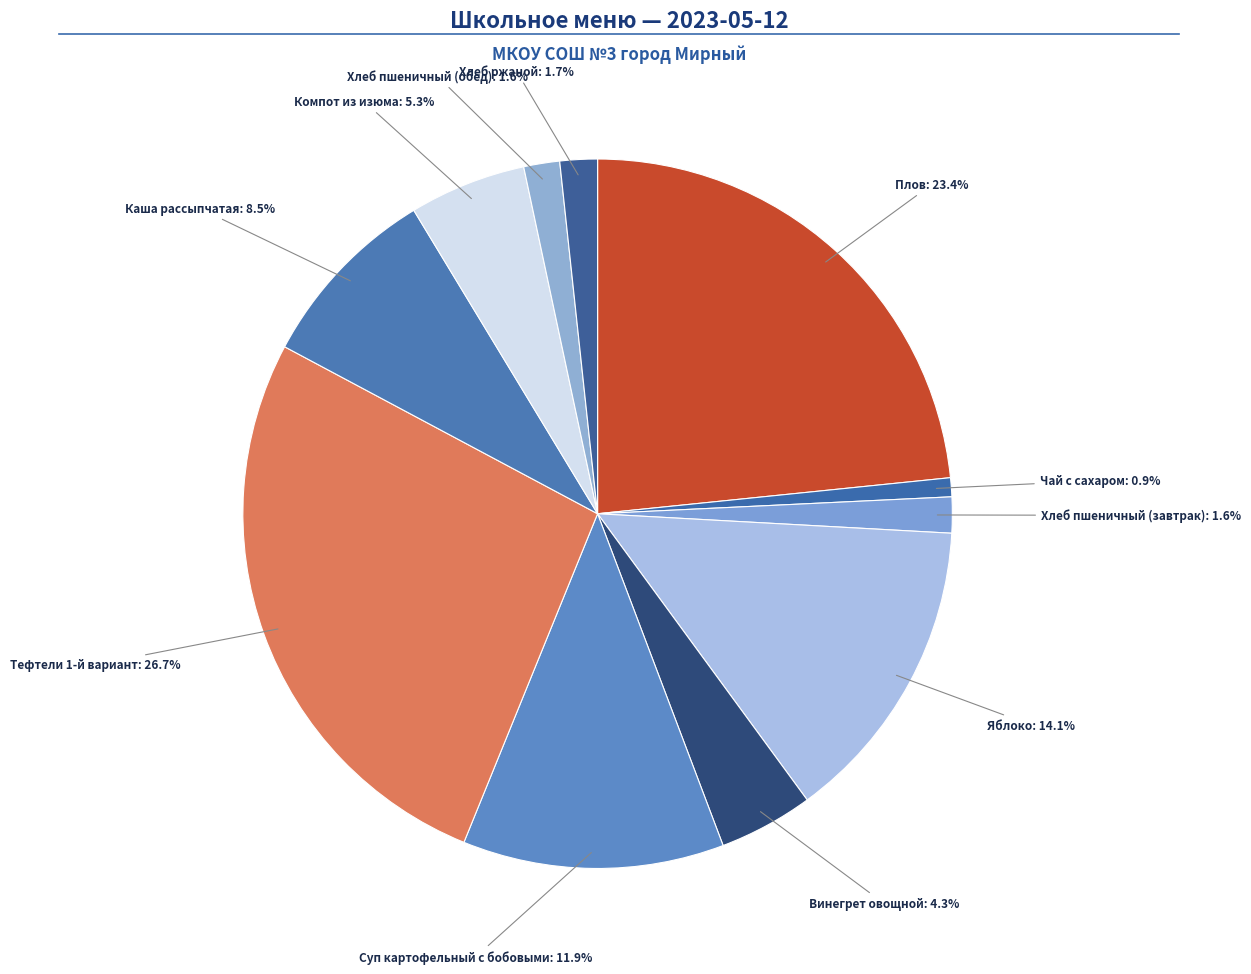

Which category has the smallest portion of the pie?

Чай с сахаром